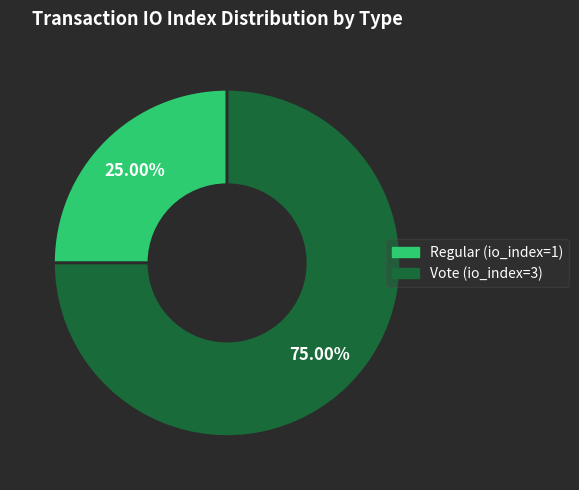

To the nearest percent, what percentage of the pie is Regular (io_index=1)?

25%